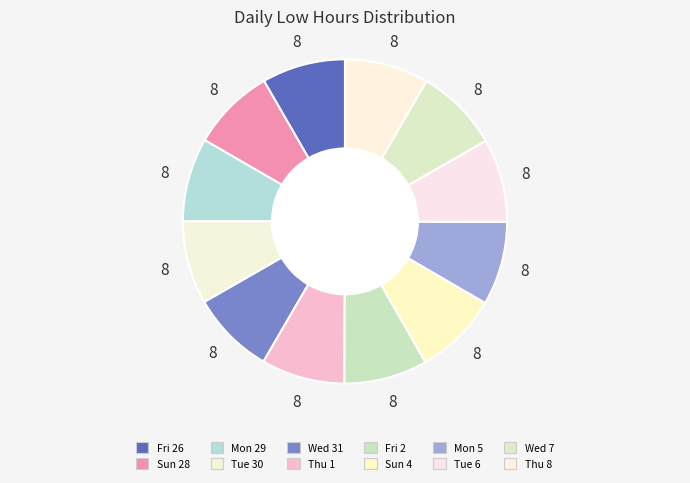

What percentage is the Fri 2 slice, to the nearest percent?

8%